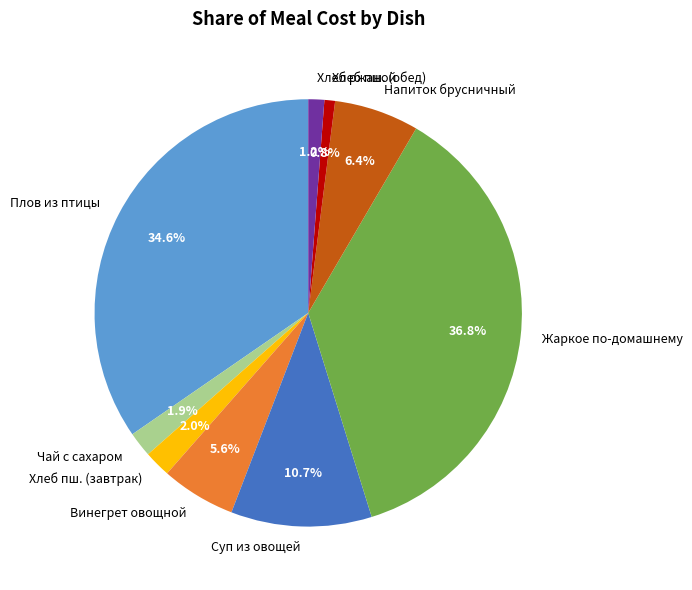

Does Хлеб пш. (обед) account for over 50% of the chart?

No